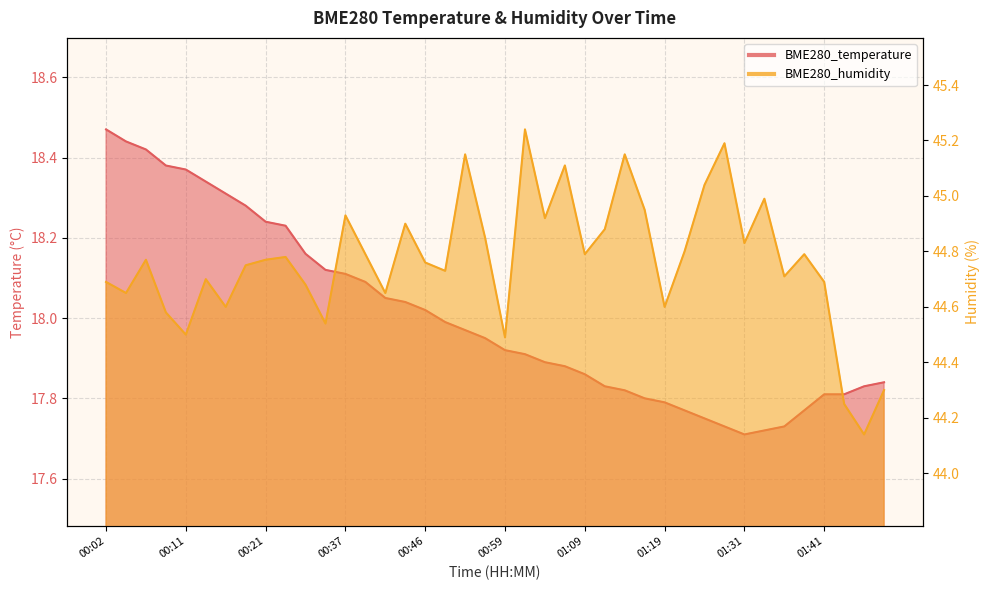

Does the chart have visible grid lines?

Yes